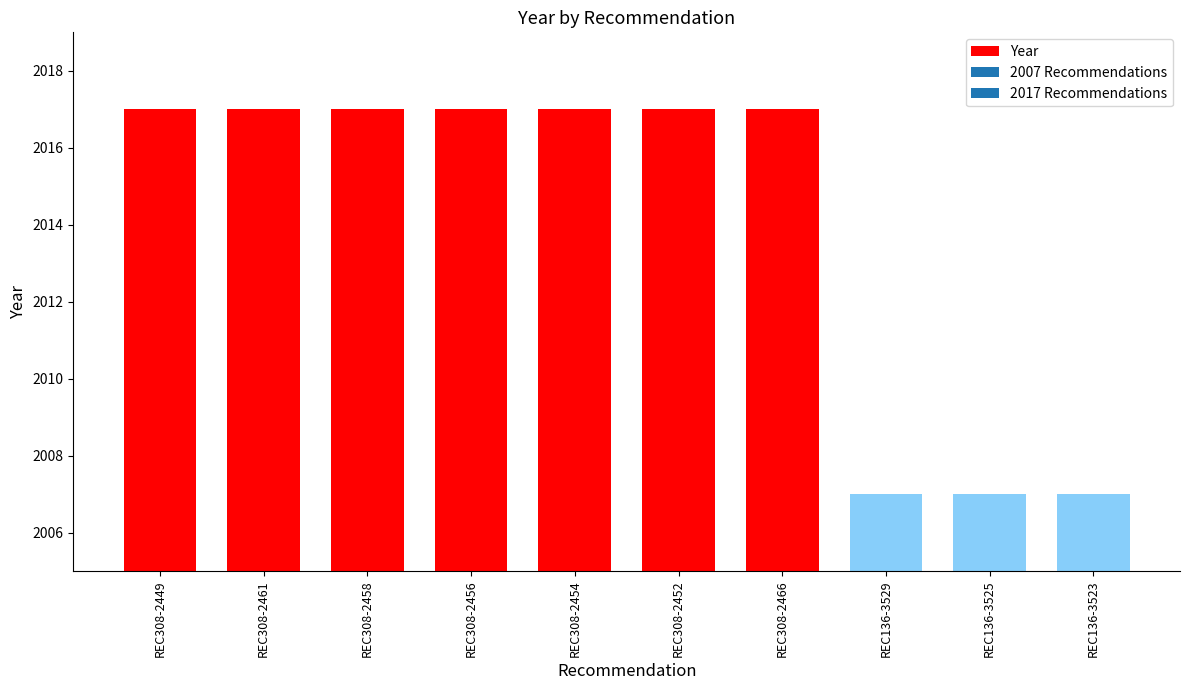

What is the difference between the maximum and minimum values?

10